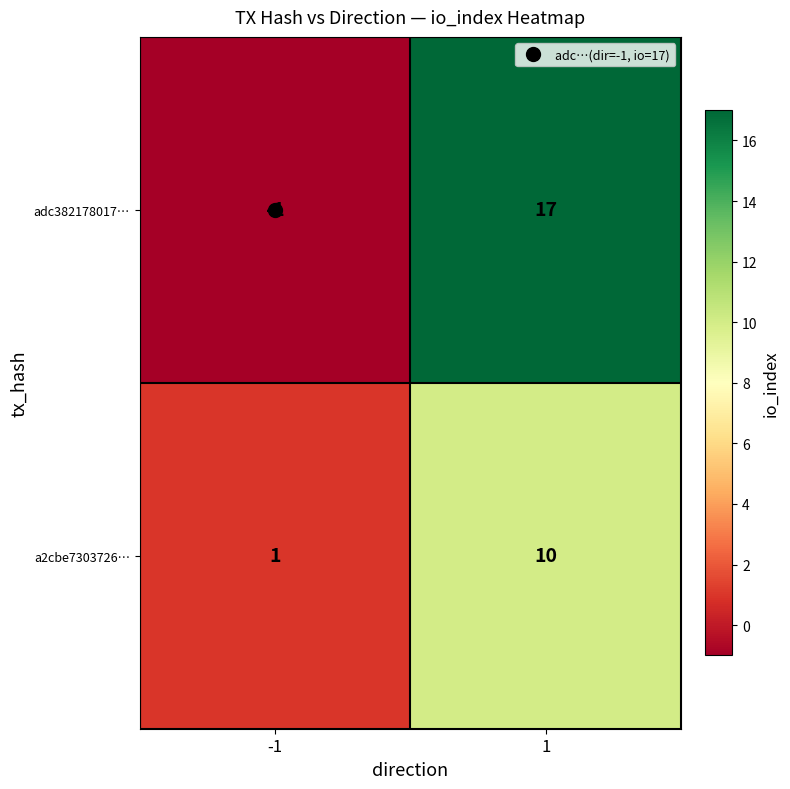

Is it true that a2cbe7303726… equals 1 at -1?

True